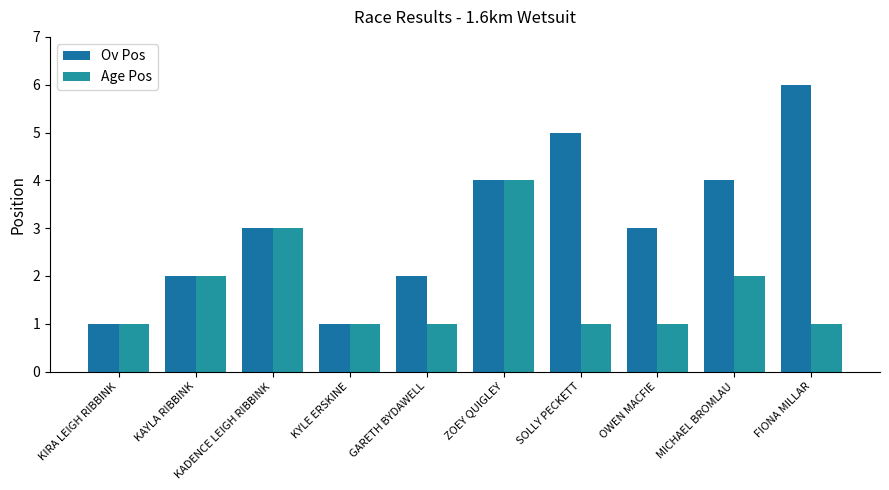

Reading left to right, extract all data points from this chart.

Ov Pos: 1	2	3	1	2	4	5	3	4	6
Age Pos: 1	2	3	1	1	4	1	1	2	1